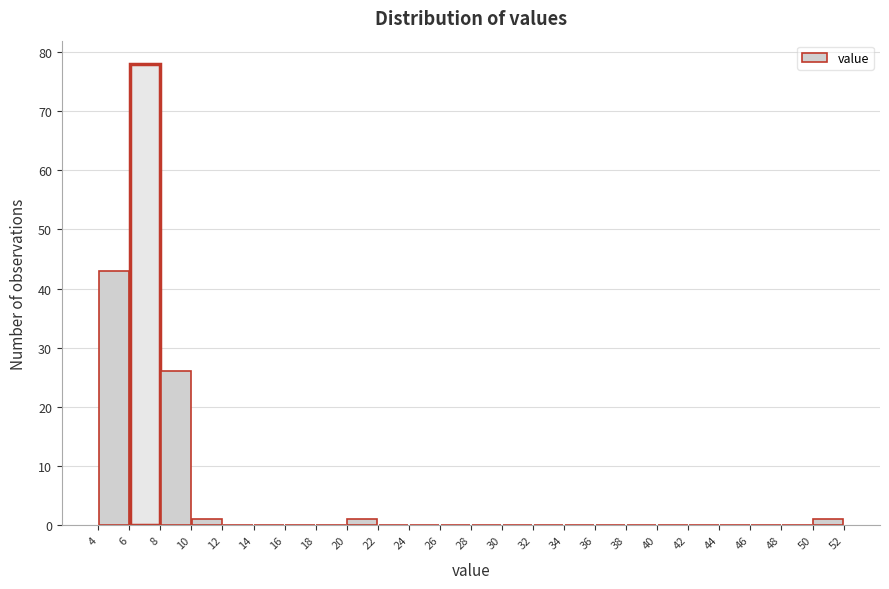

Which range on the x-axis has the tallest bar?

6 to 8